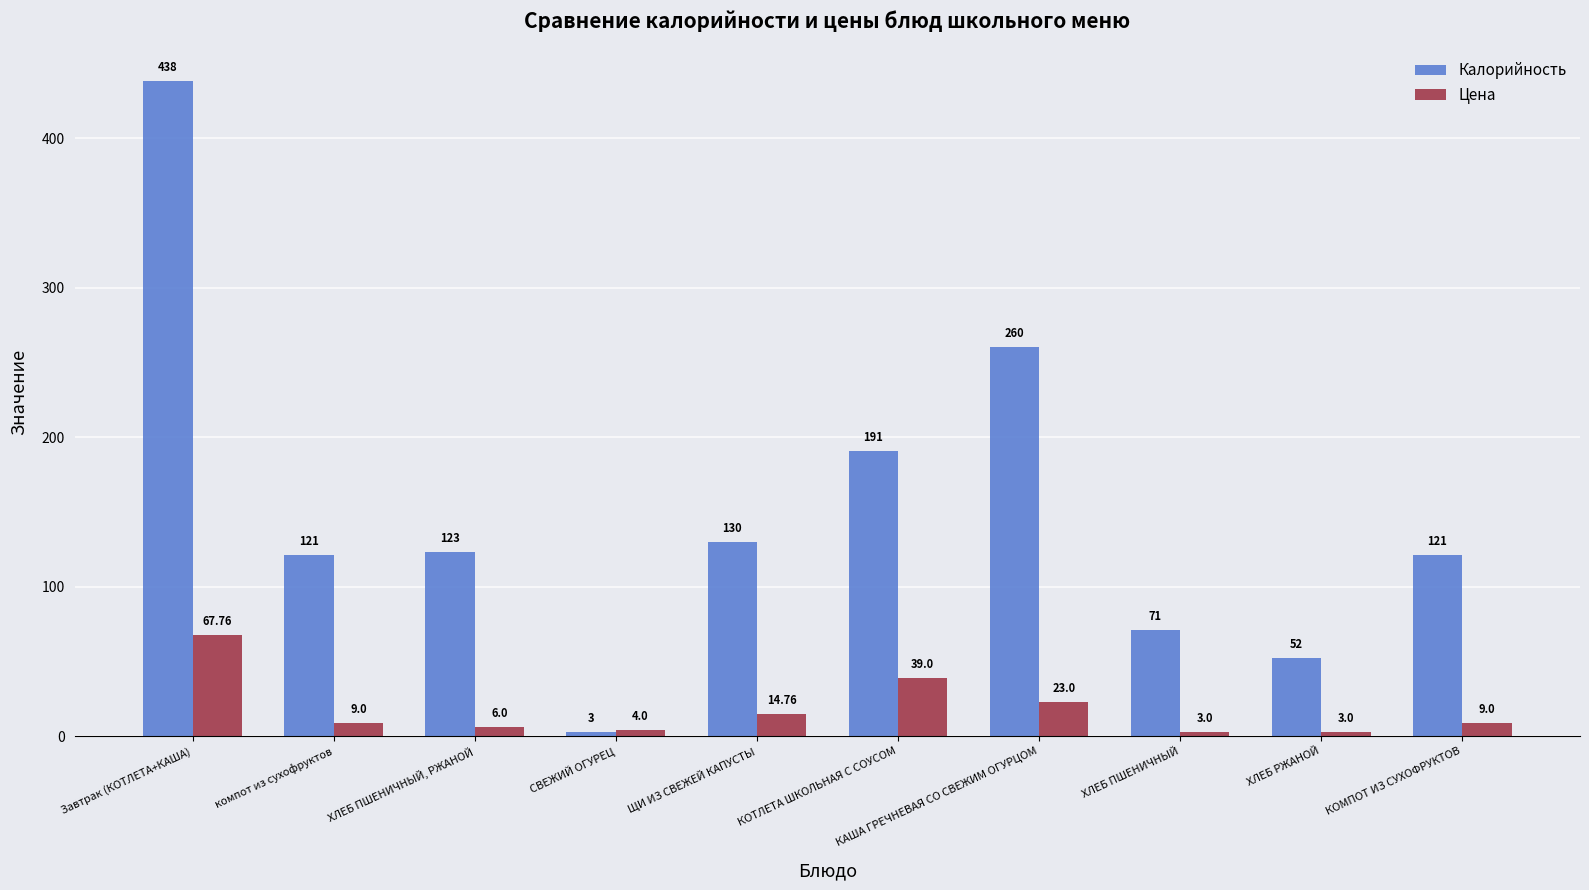

Which series has the largest total across all categories?

Калорийность